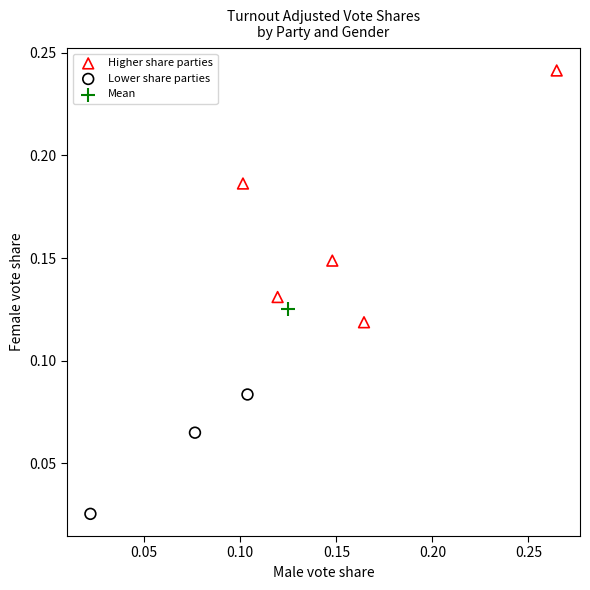

Which series reaches the minimum Y coordinate?

Lower share parties